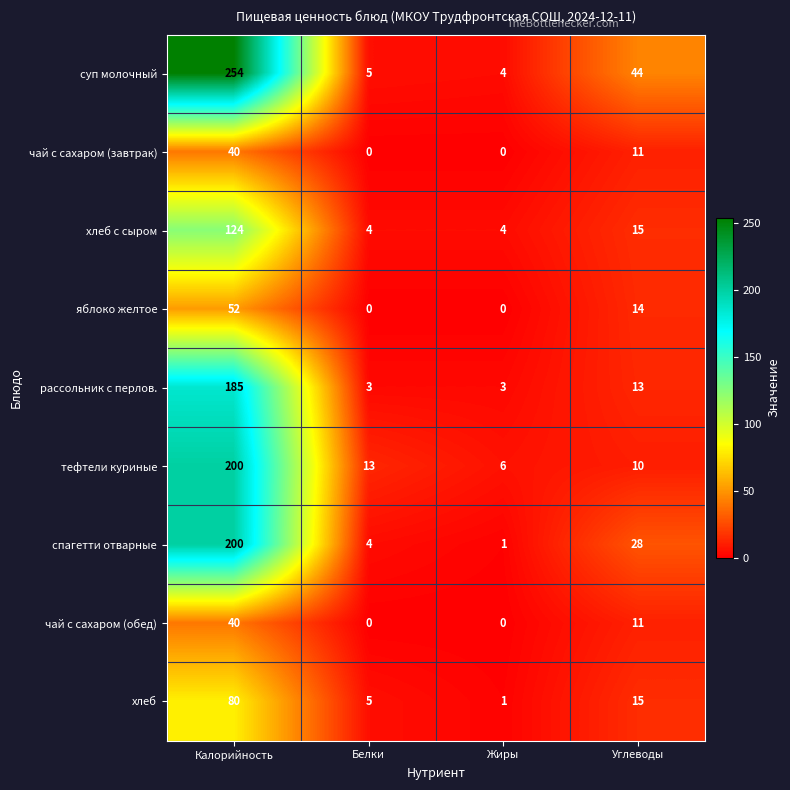

What is the total value across all series at Калорийность?

1175